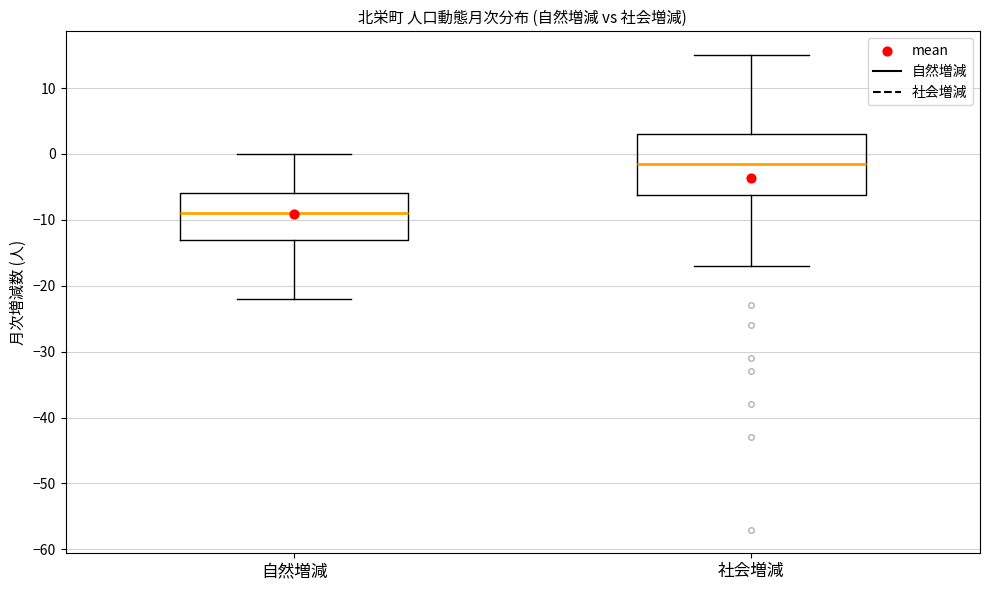

Reading left to right, read every box against the y-axis: the position of its median line, the range the box covers, and the ends of its whiskers. The values are not printed on the chart, so give them approximately, as read against the axis.

自然増減: median -9, box -13 to -6, whiskers -22 to 0
社会増減: median -1, box -6 to 3, whiskers -17 to 15